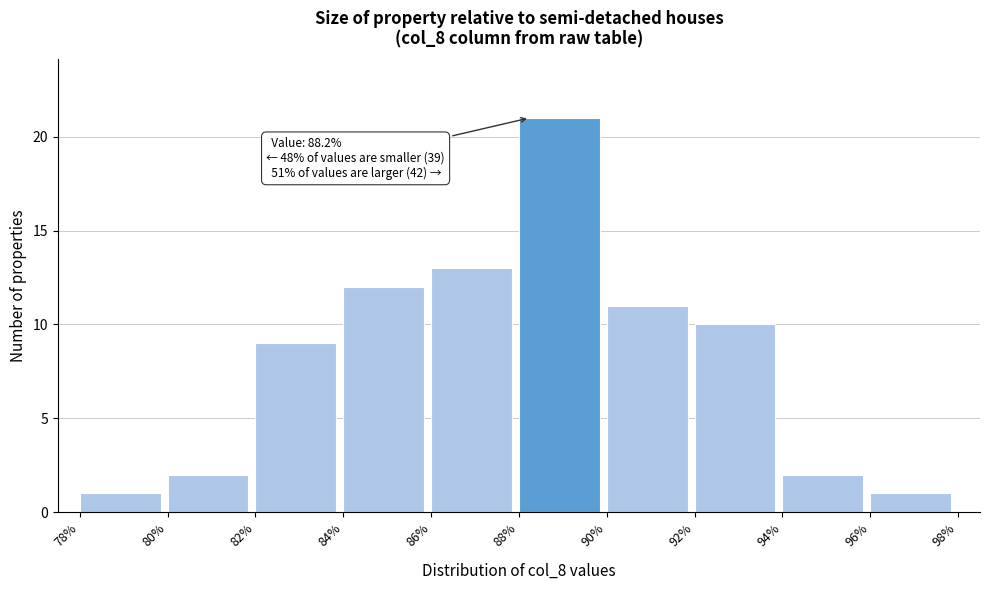

Over which range of the x-axis is the bar tallest?

88% to 90%